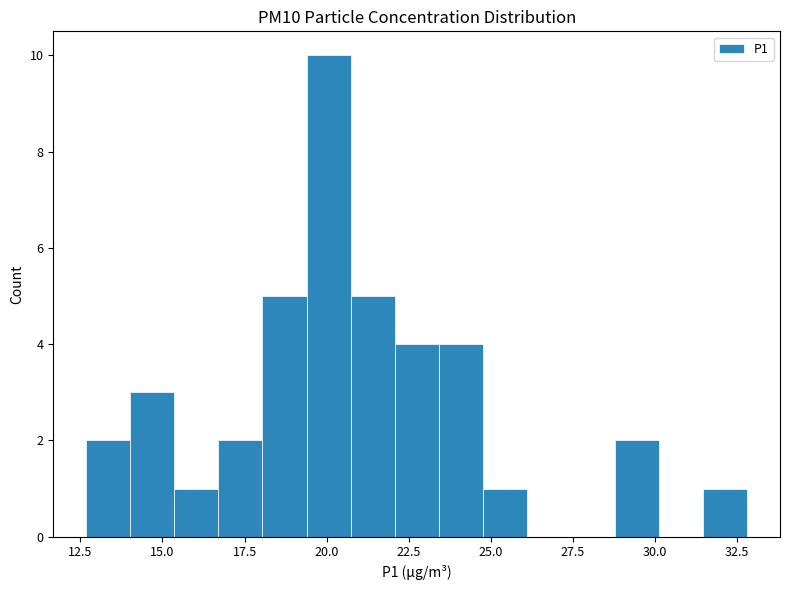

Read against the x-axis, roughly where is the centre of the tallest bar?

20.0